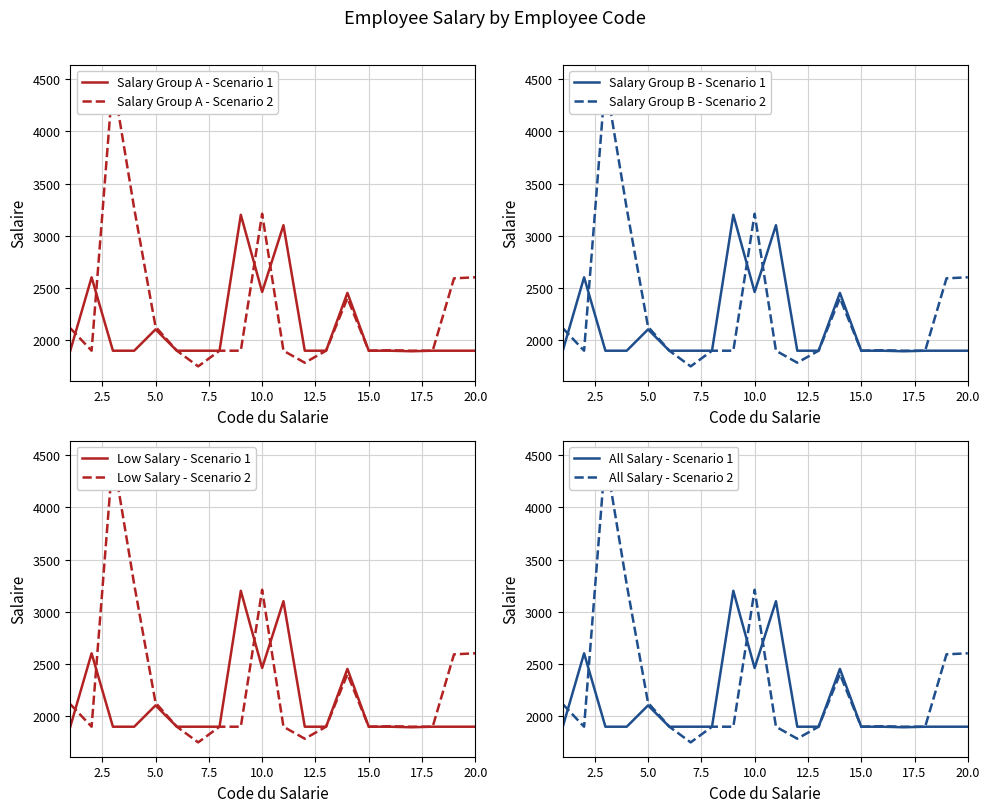

True or false: Salary - Group A has a value of 2693.0 at 13.

False